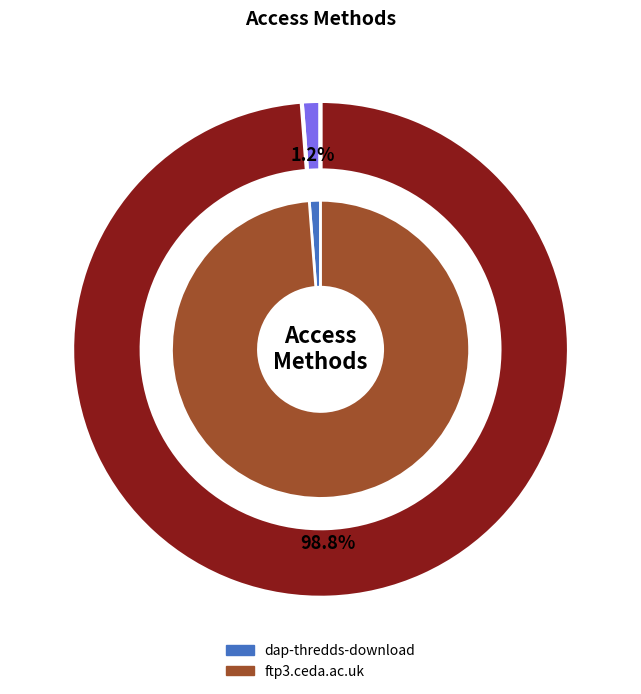

Does dap-thredds-download represent more than half of the total?

No